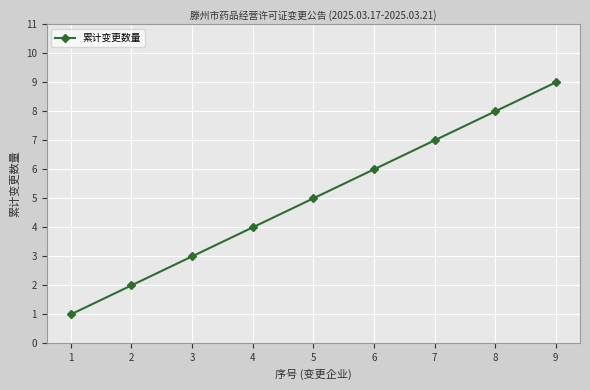

True or false: the data shows 10 at 7.

False